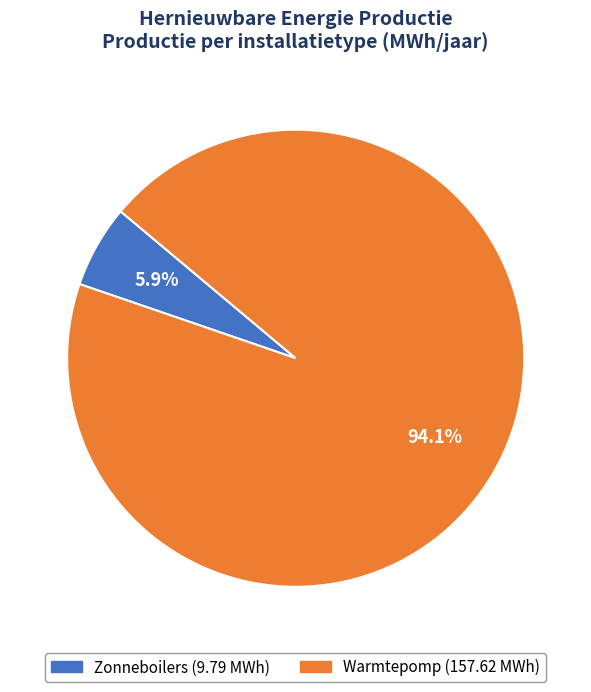

Which slice is the largest?

Warmtepomp